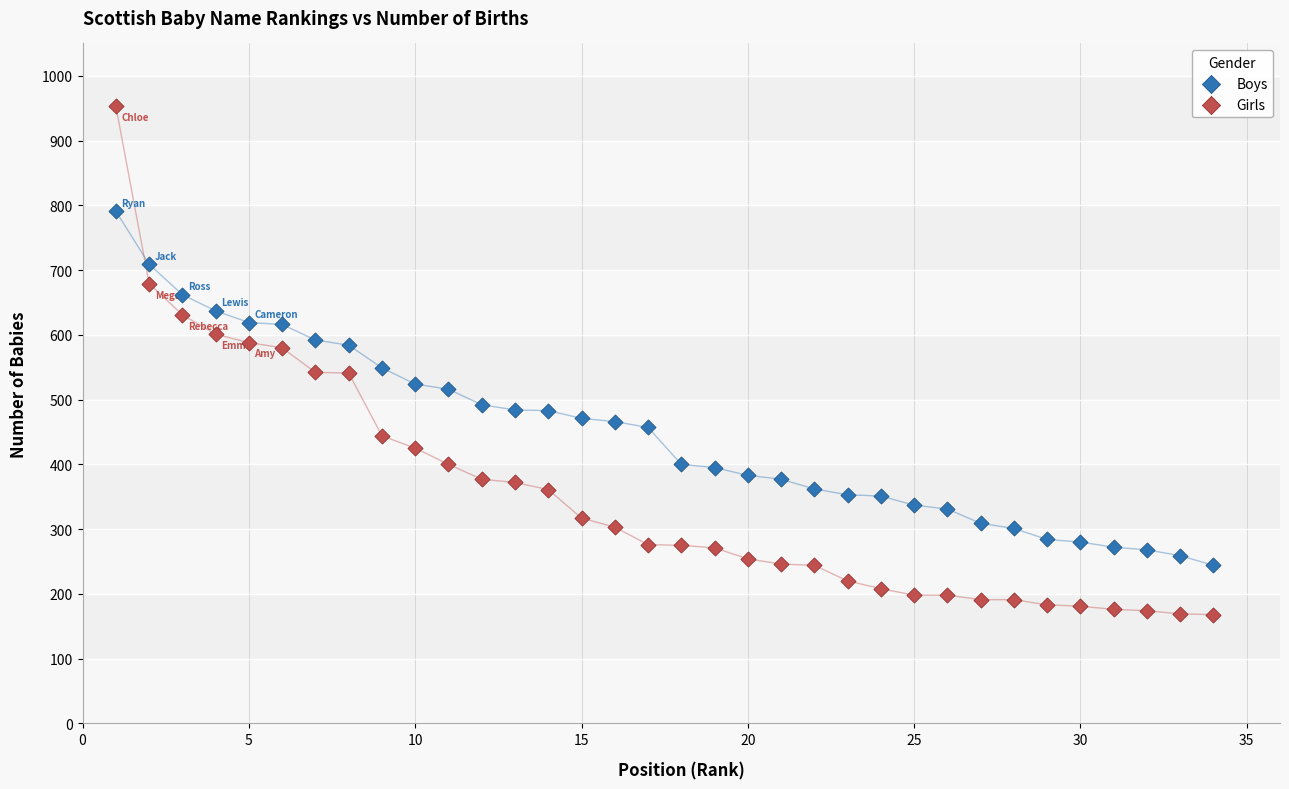

What are all the series names shown in the legend?

Boys, Girls